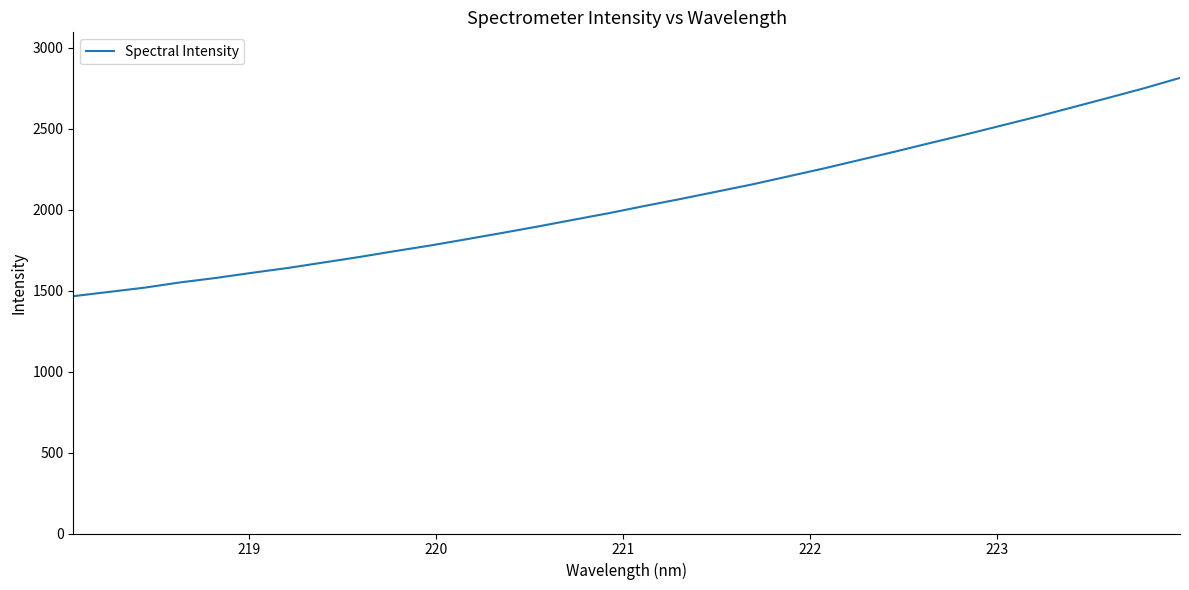

What is the maximum value shown in the chart?

2814.3